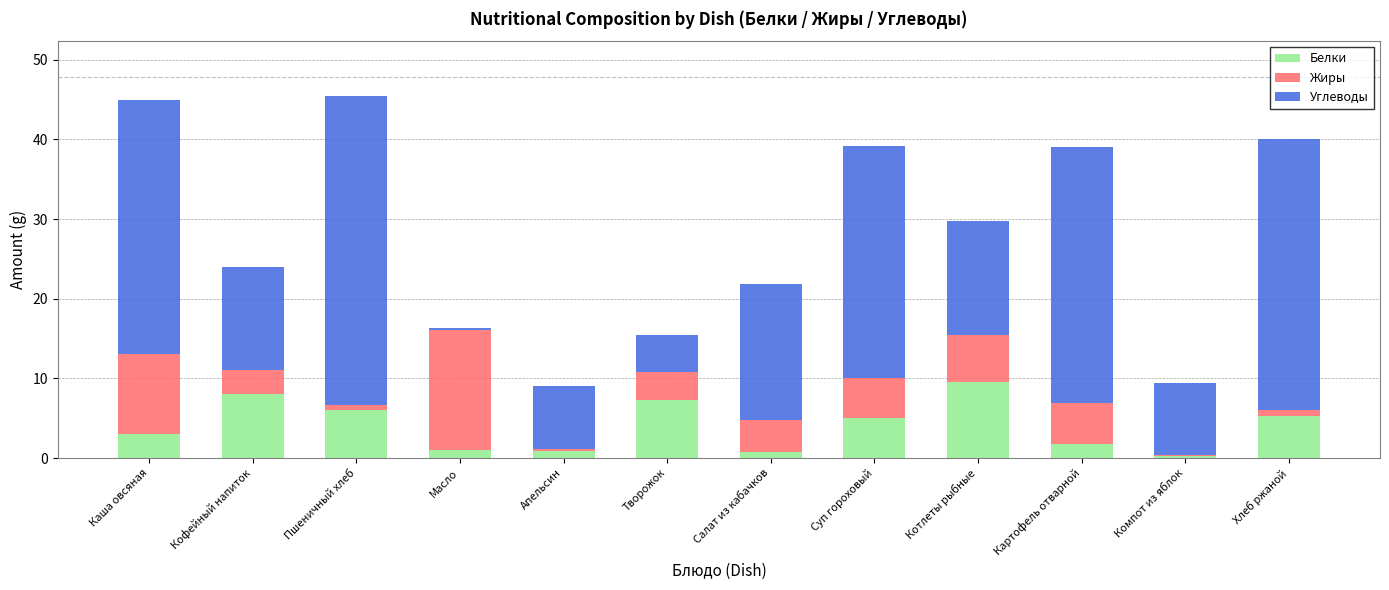

What is the average value of the Белки series?

4.1